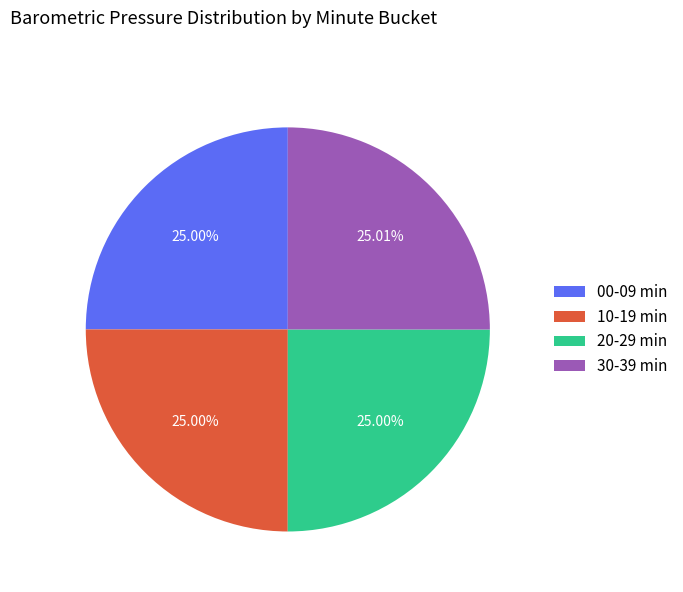

Do 10-19 min and 20-29 min together represent more than half of the pie?

No